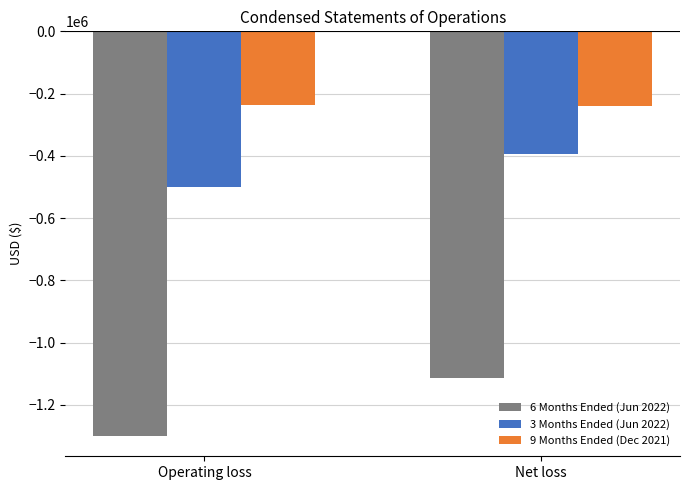

How many 6 Months Ended (Jun 2022) values are between -1299800 and -1113645?

2